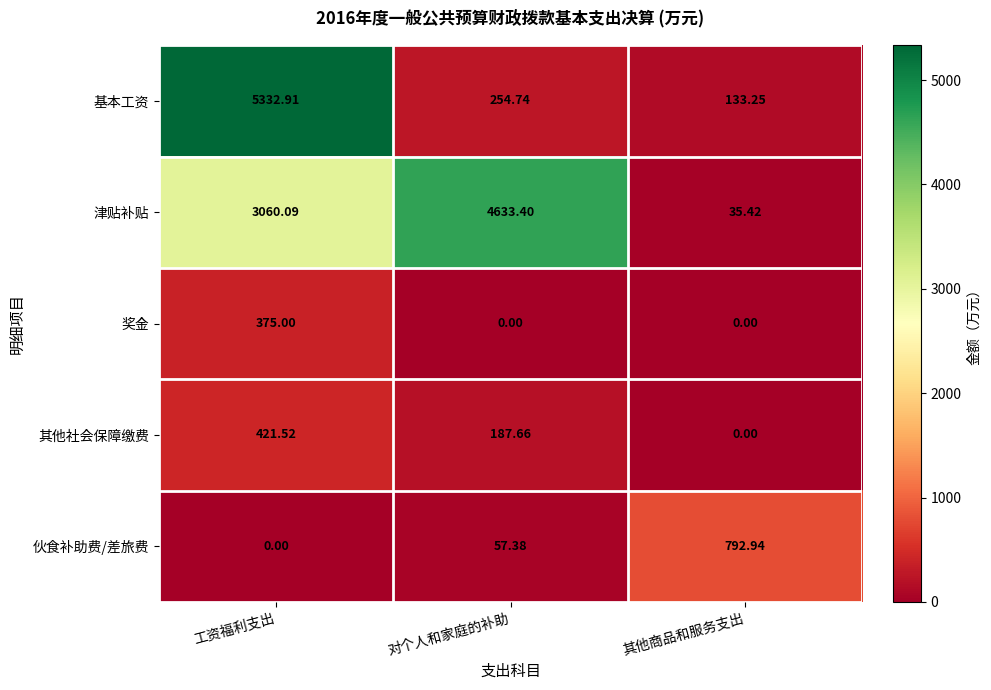

Which category has the highest value across all series?

工资福利支出